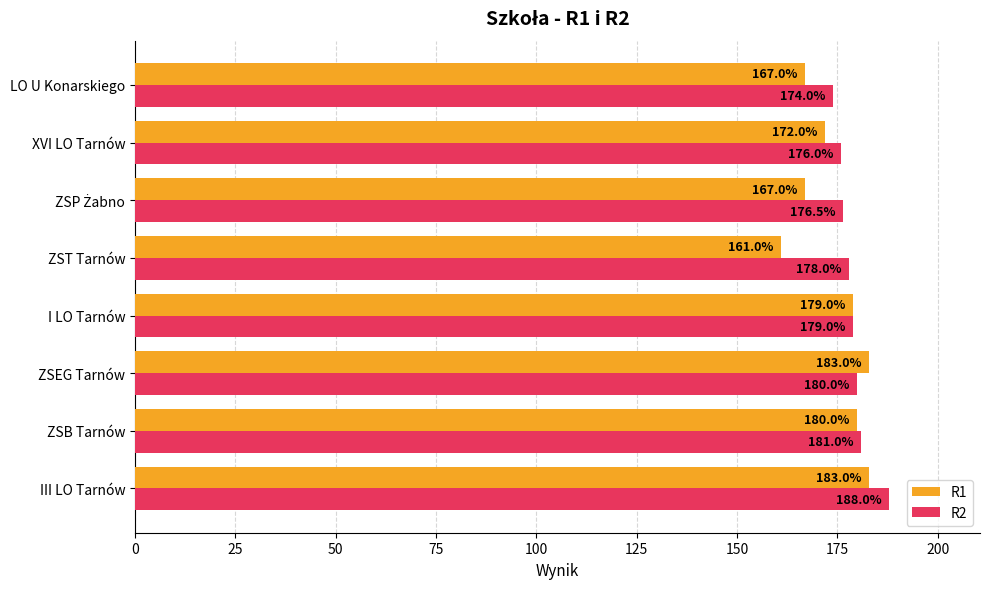

Rank the series by their average value, from highest to lowest.

R2, R1